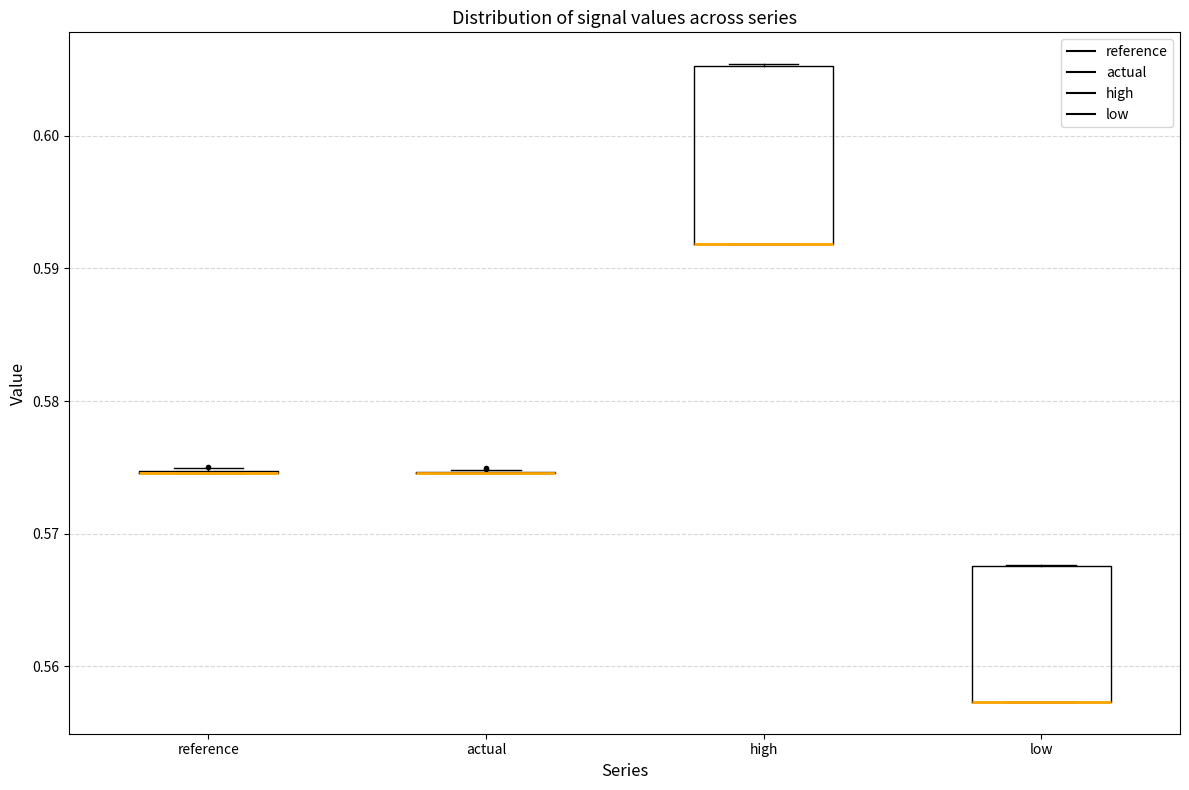

Comparing the boxes themselves (not the whiskers), which one is the tallest?

high